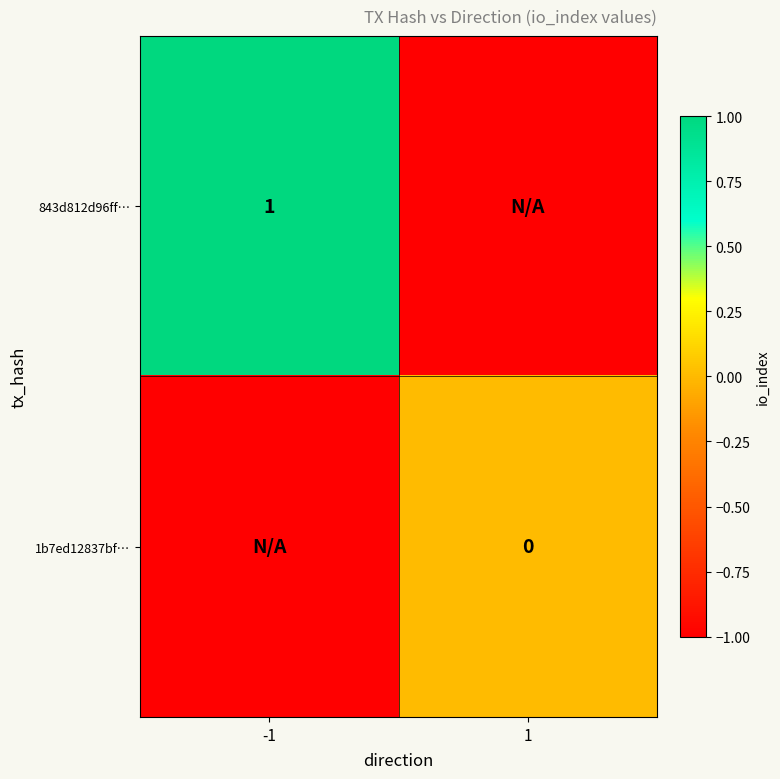

Is the value of 1b7ed12837bf… at 1 greater than the value of 843d812d96ff… at -1?

No